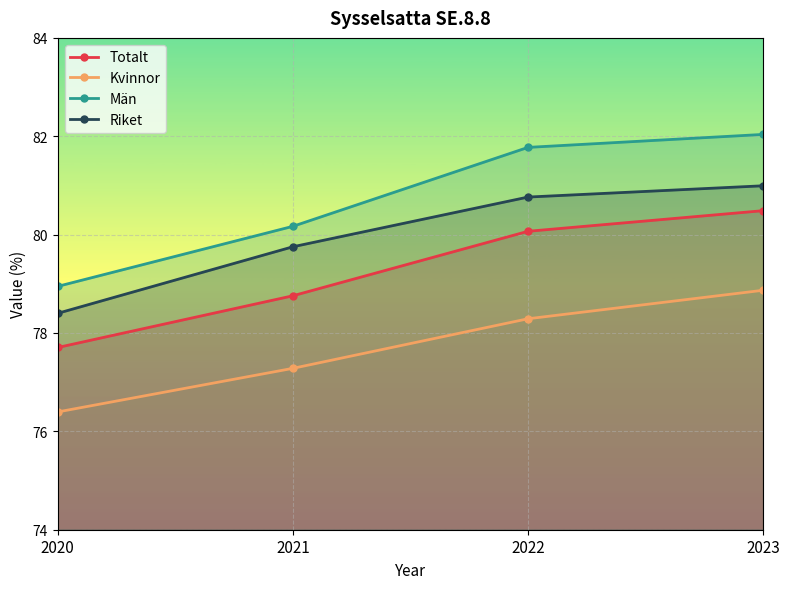

Is the value of Kvinnor at 2021 greater than the value of Män at 2020?

No